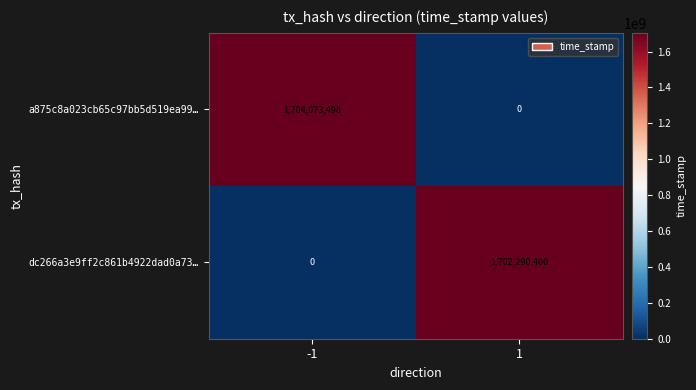

At which category is the sum across all series the highest?

-1